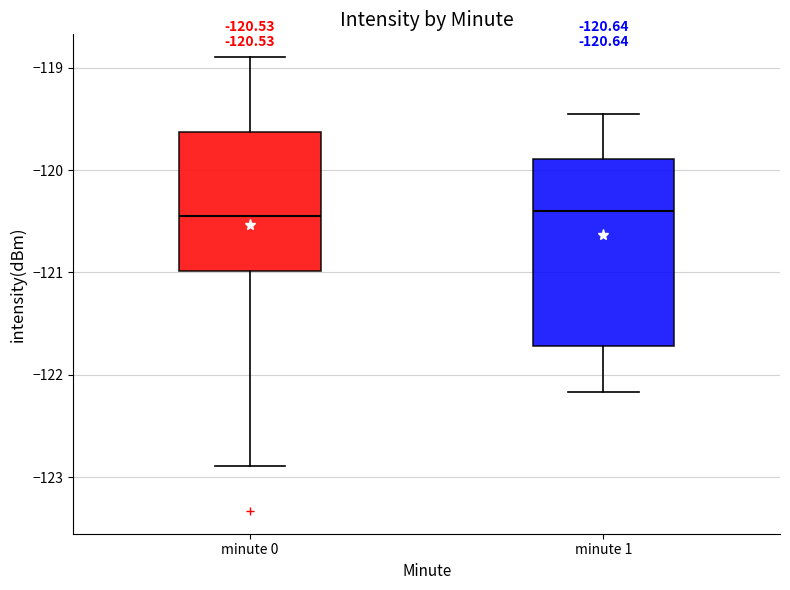

Comparing the boxes themselves (not the whiskers), which one is the tallest?

minute 1